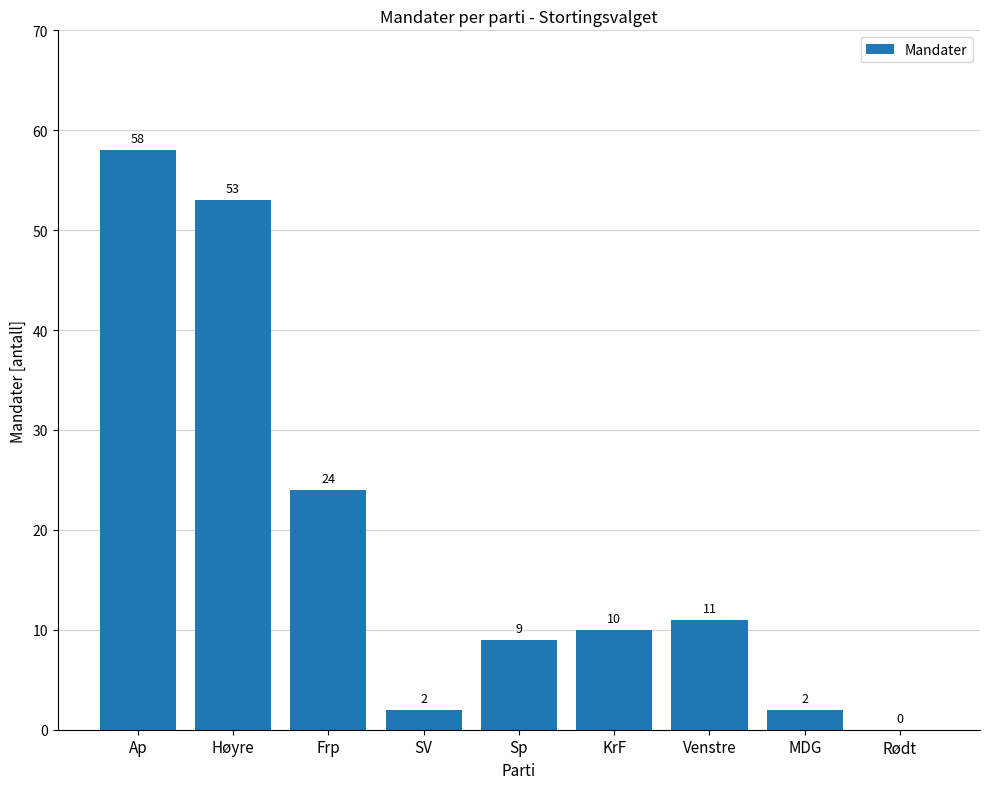

Does the chart contain stacked bars?

No